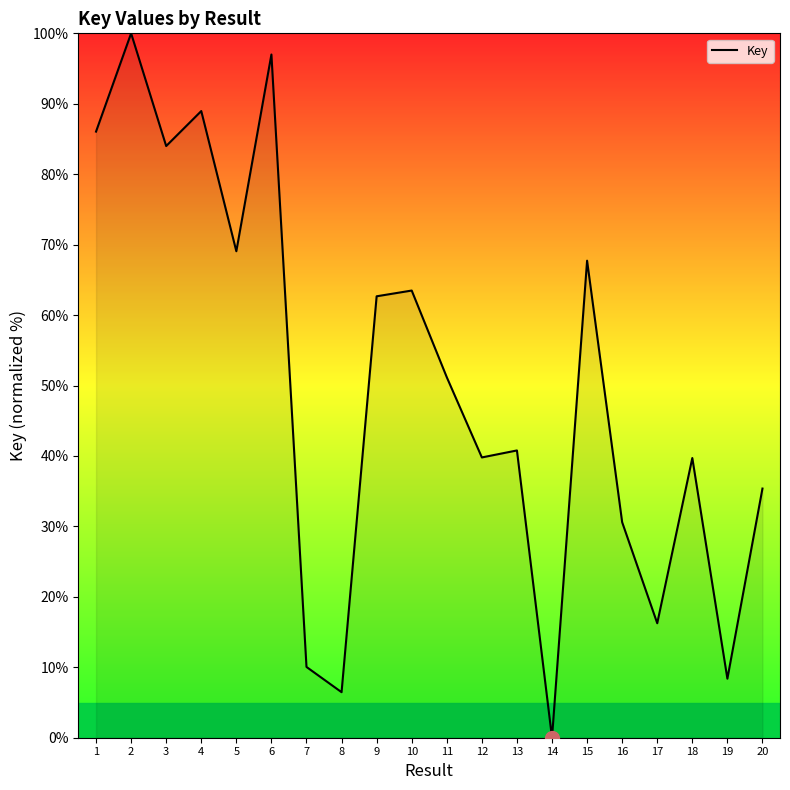

At which label does the data first exceed 51?

1